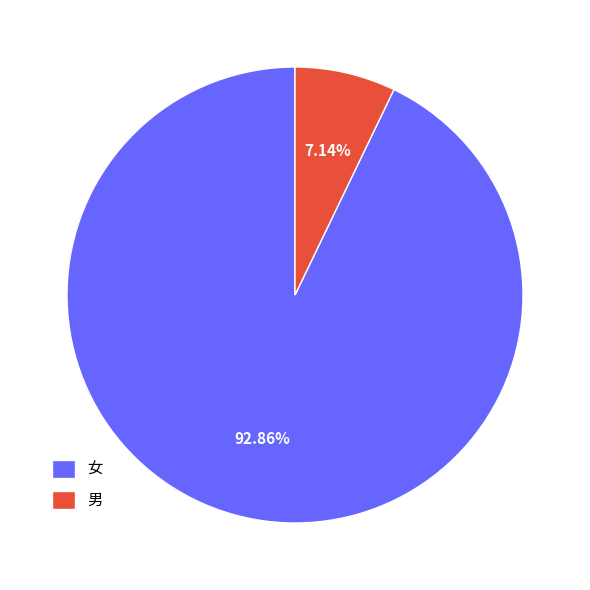

How many segments does this pie chart have?

2